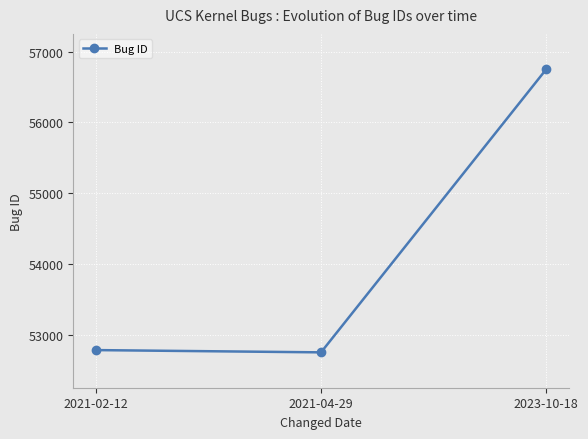

What is the label of the 1st point from the right?

2023-10-18